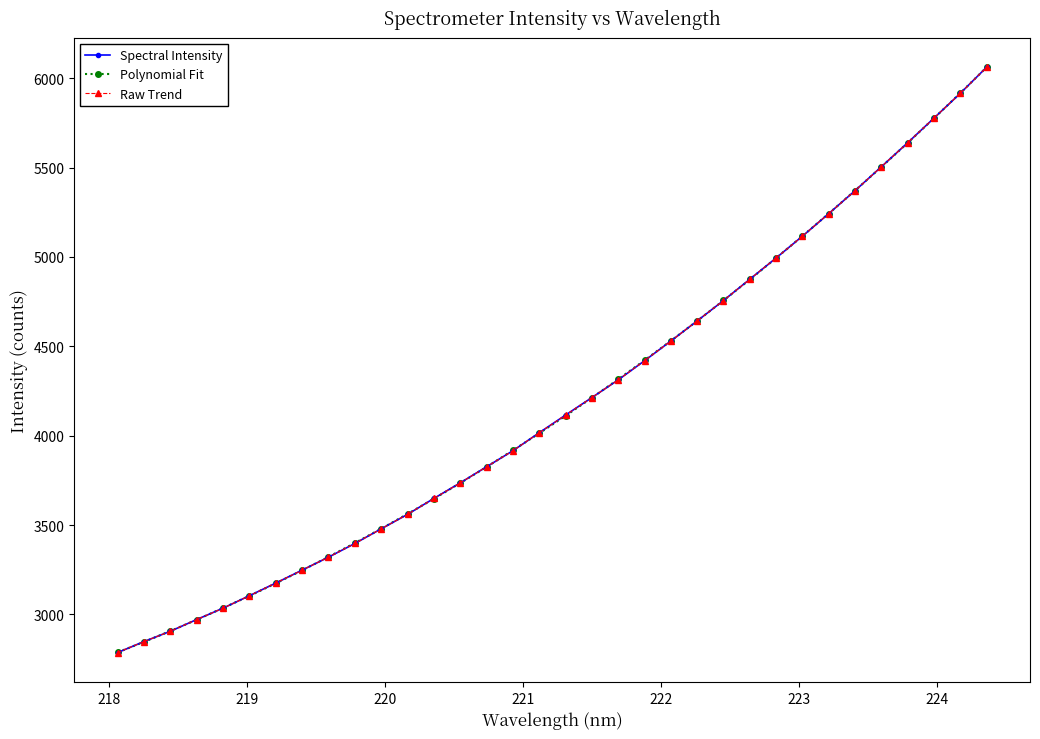

Does the chart have visible grid lines?

No